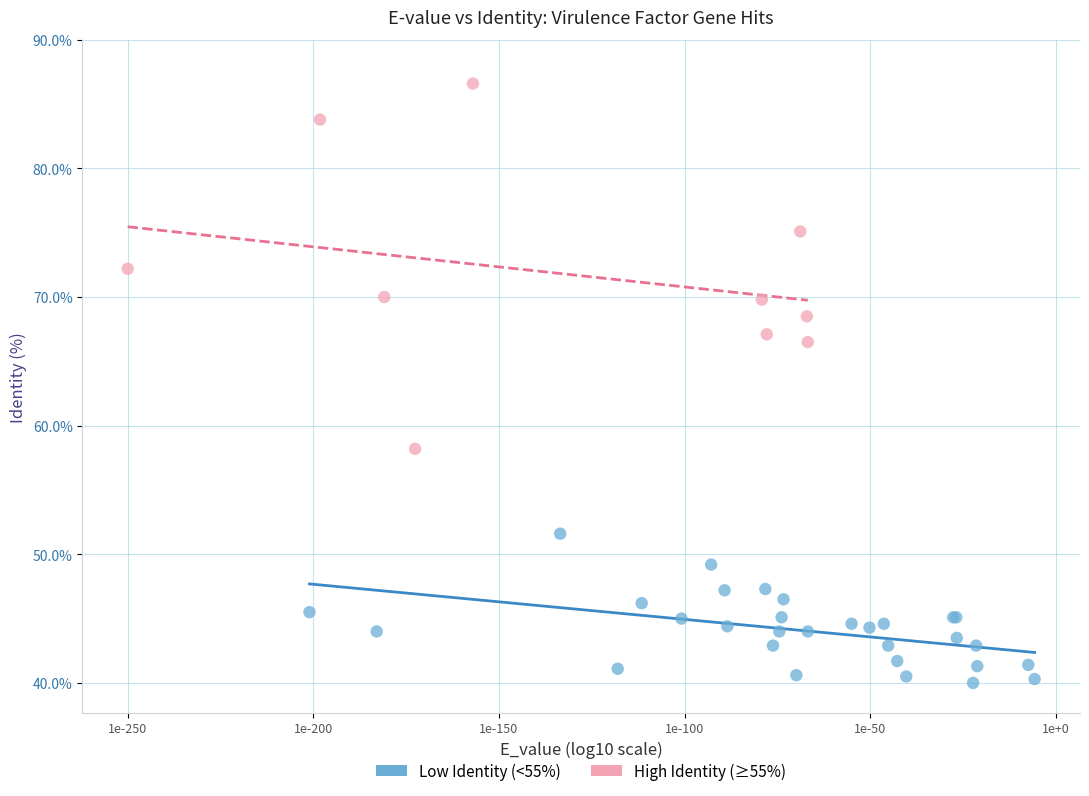

Which series reaches the minimum Y coordinate?

Low Identity (<55%)